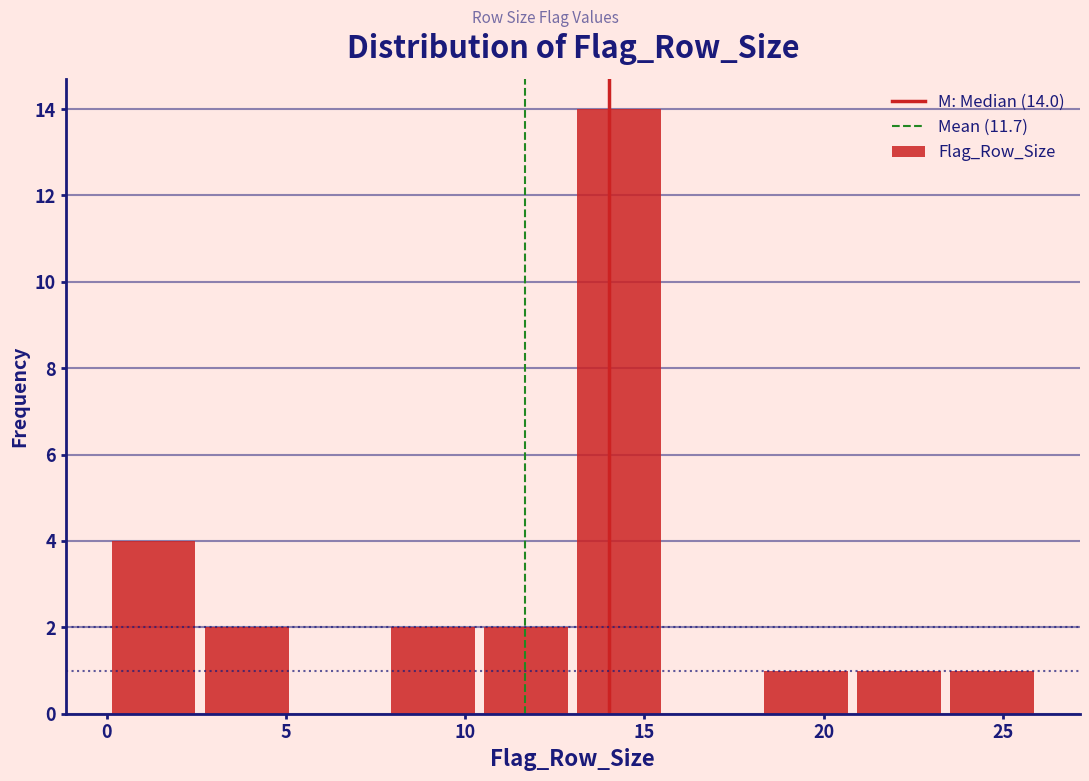

Which range on the x-axis has the tallest bar?

13.0 to 15.6